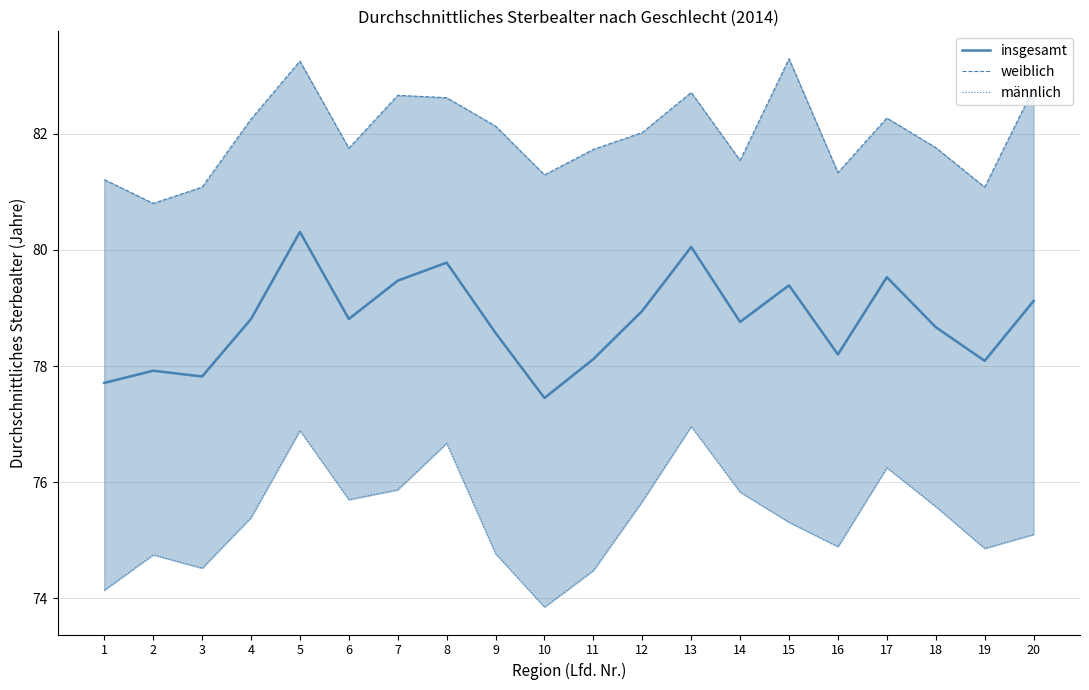

Does the chart have visible grid lines?

Yes